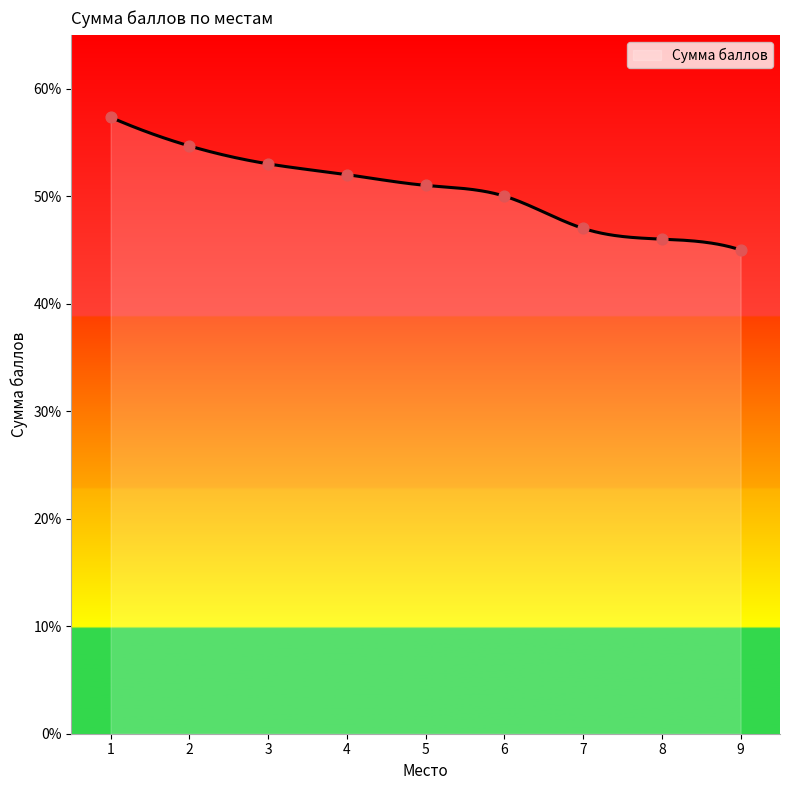

What is the change in value from 2 to 7?

-7